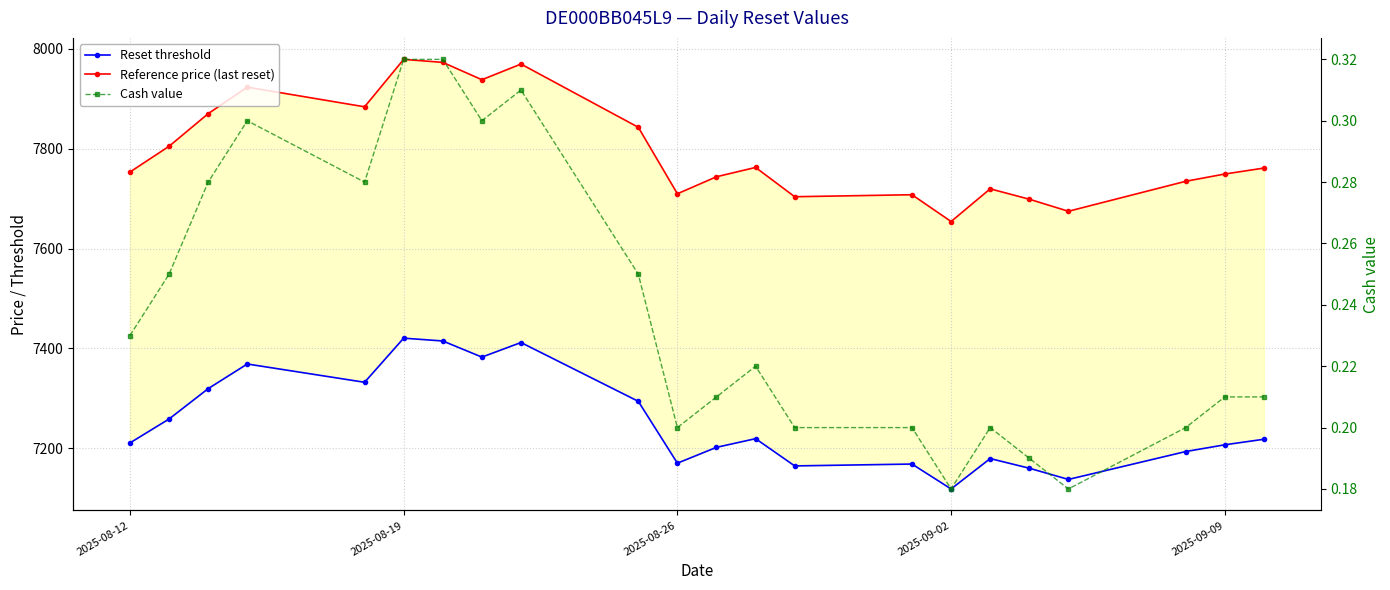

Is this an area chart (filled region under the line)?

No